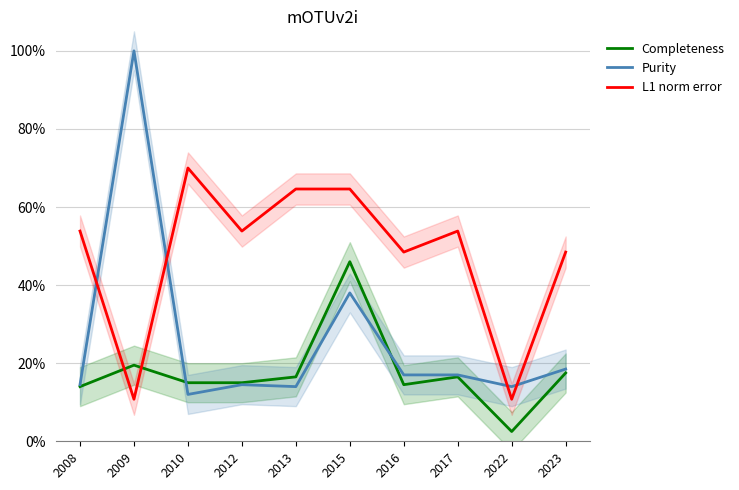

How many lines are shown in the chart?

3